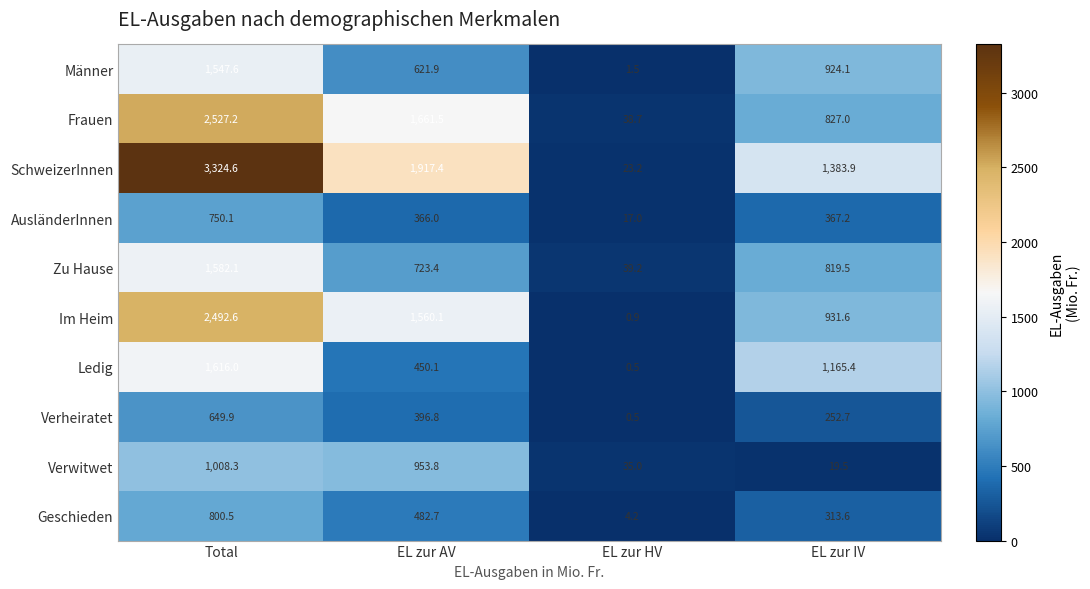

True or false: Geschieden has a value of 1.5 at EL zur HV.

False